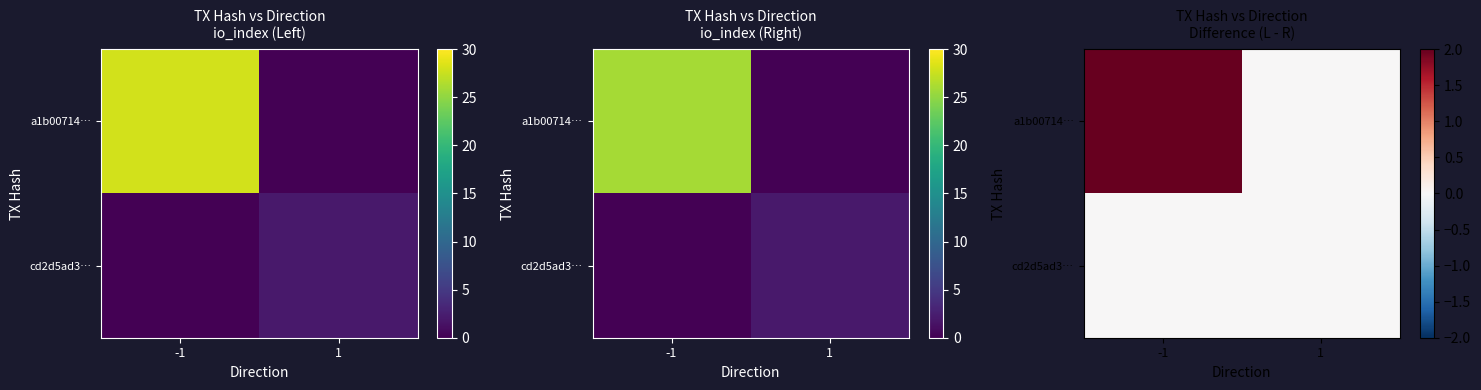

Which category has the highest value across all series?

-1